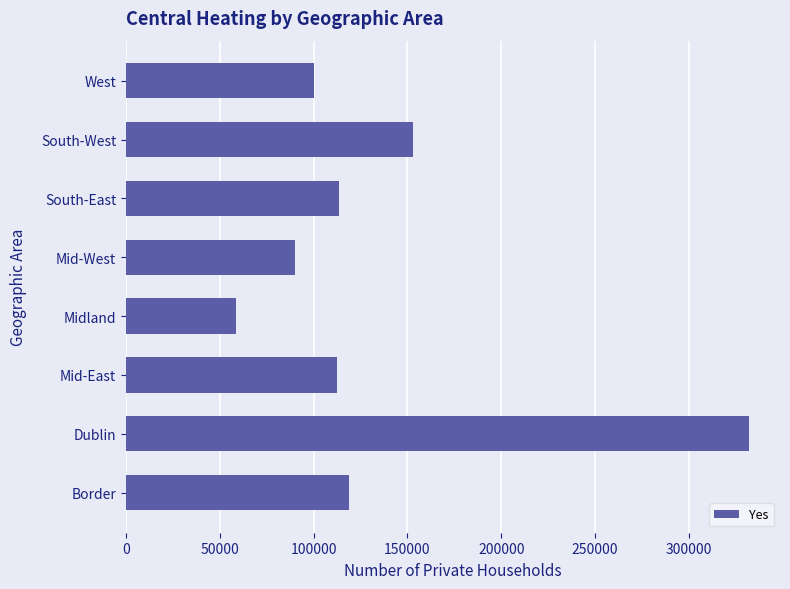

Which label corresponds to the largest value in the chart?

Dublin